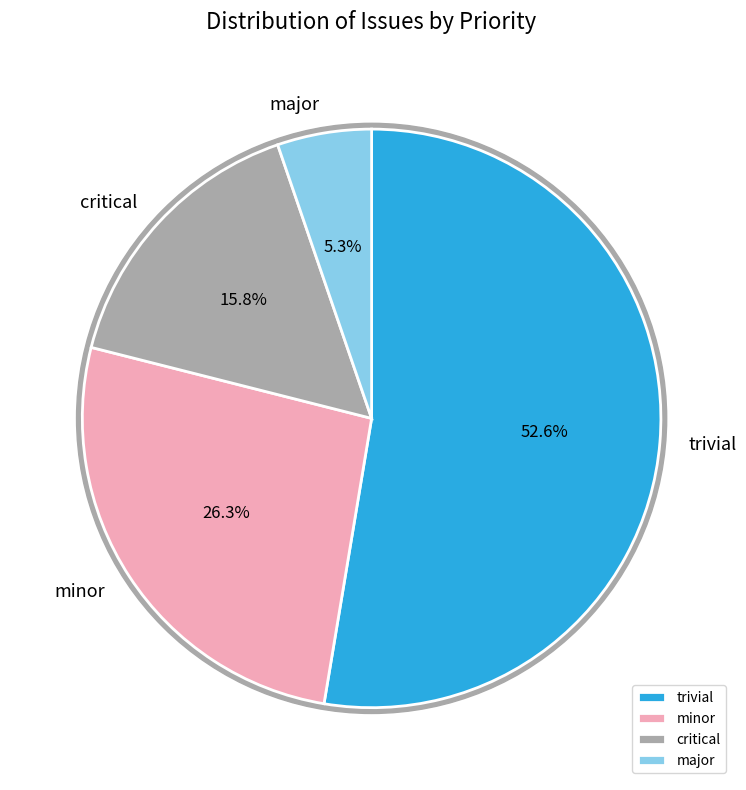

Rank the categories by value from highest to lowest.

trivial, minor, critical, major